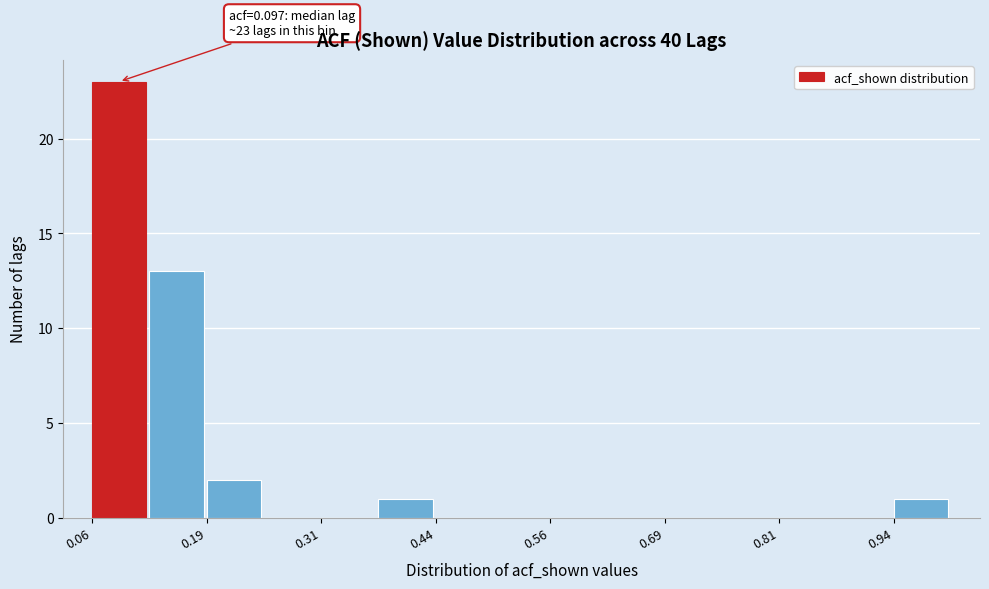

Read against the x-axis, roughly where is the centre of the tallest bar?

0.08